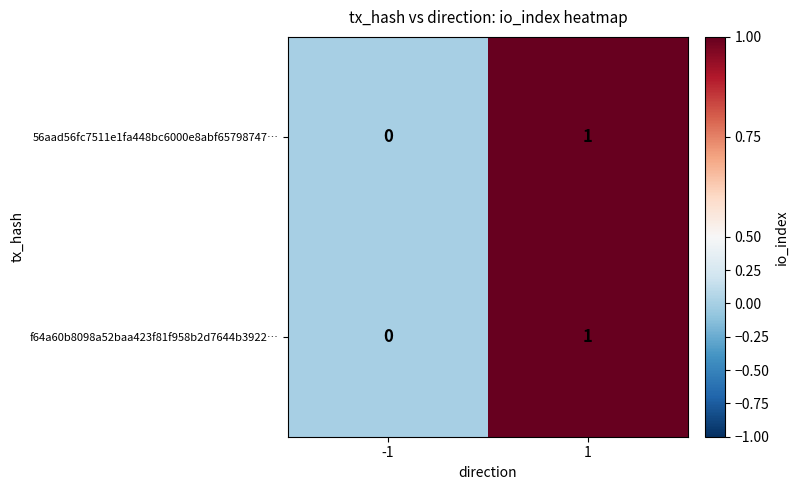

The value of 56aad56fc7511e1fa448bc6000e8abf65798747… at -1 is 0. True or false?

True